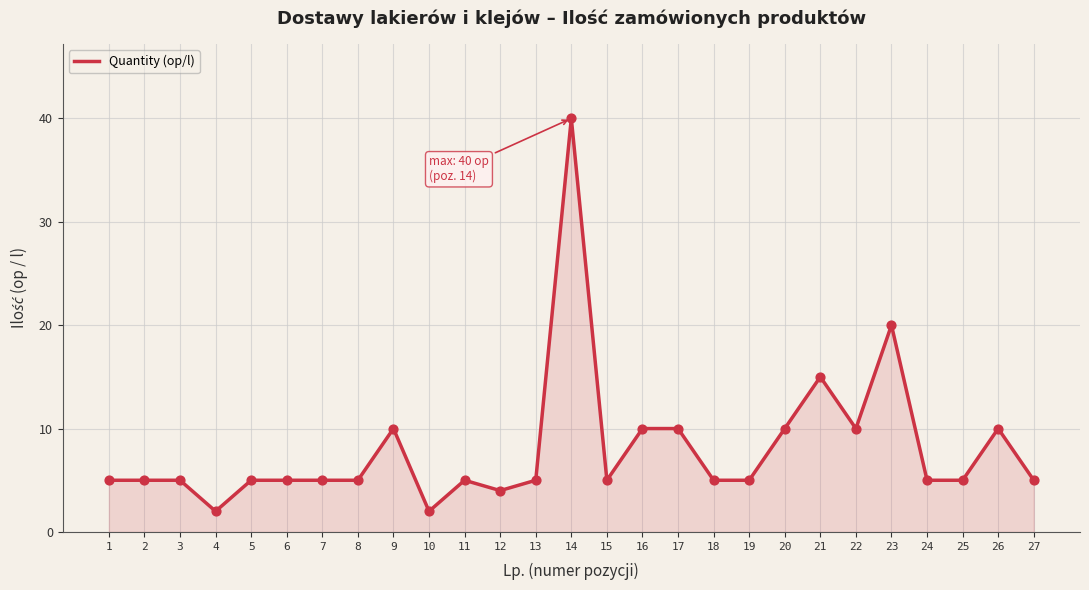

What is the change in value from 9 to 19?

-5